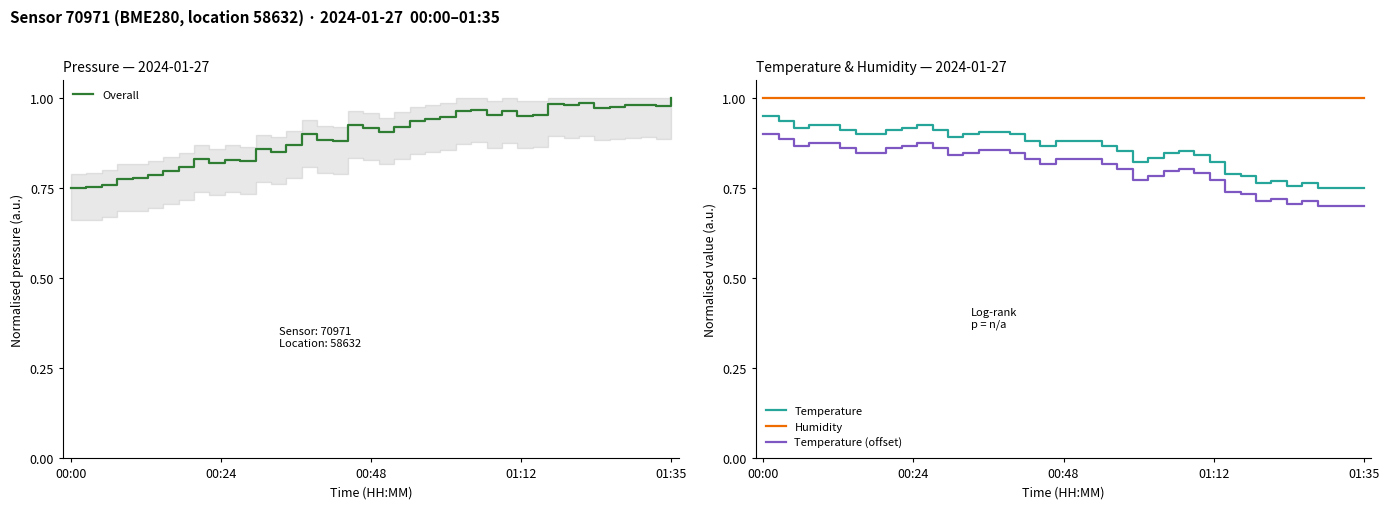

The Humidity series shows 0.4 at 18. True or false?

False